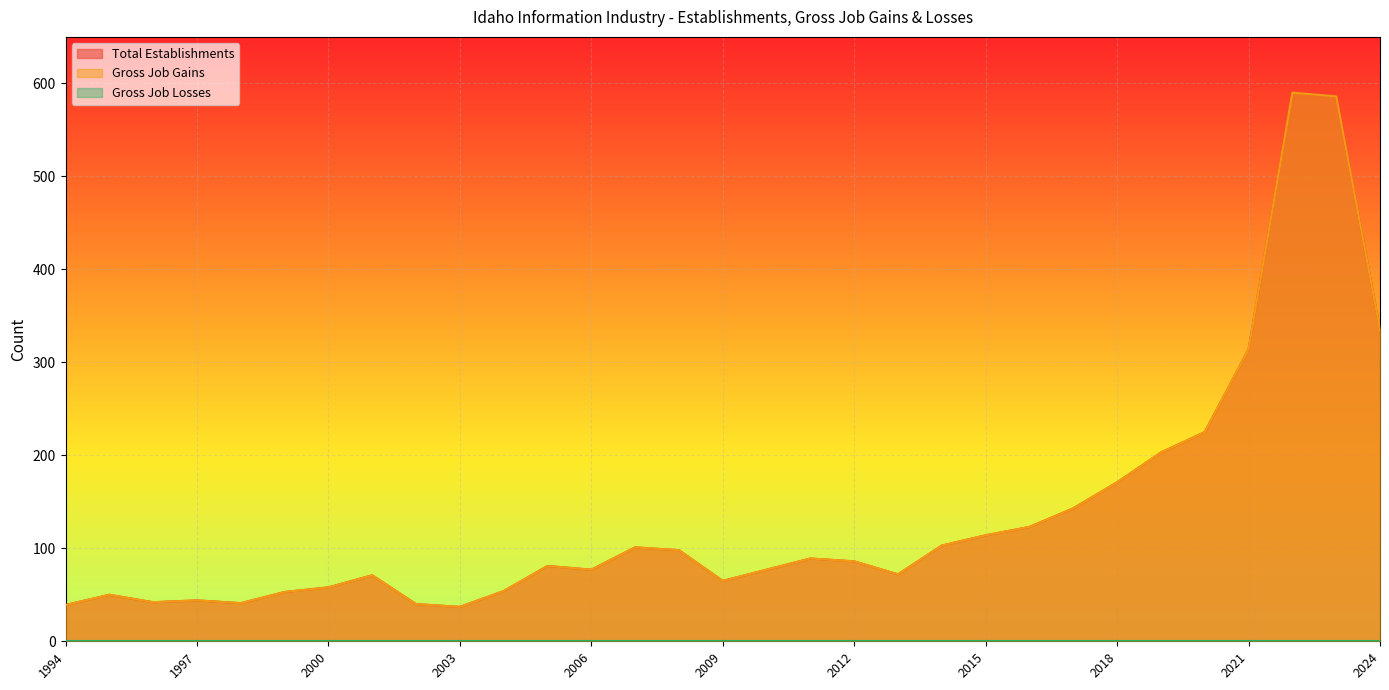

What is the total value across all series at 2020?

450